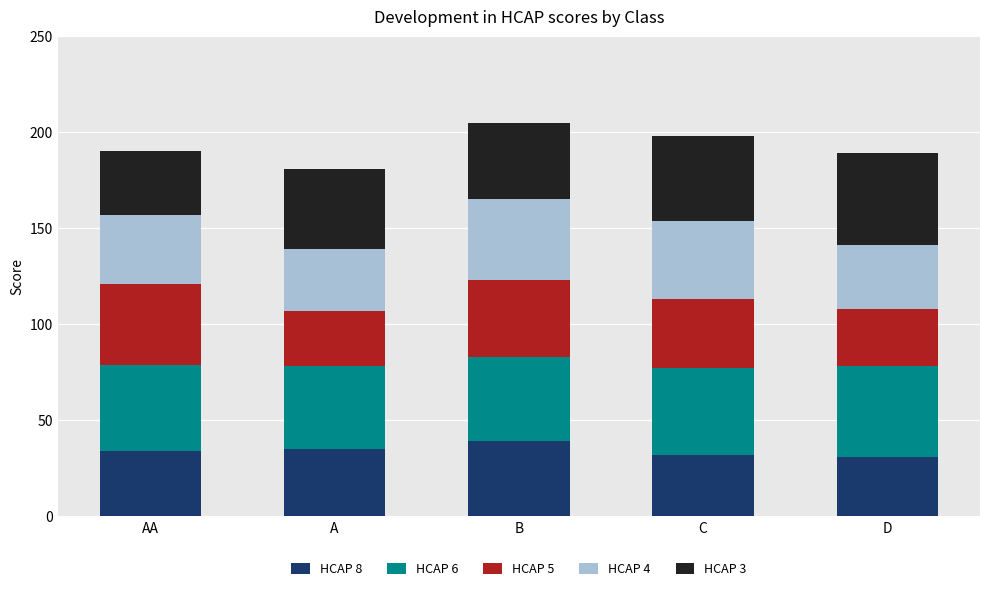

What is the maximum value for HCAP 8?

39